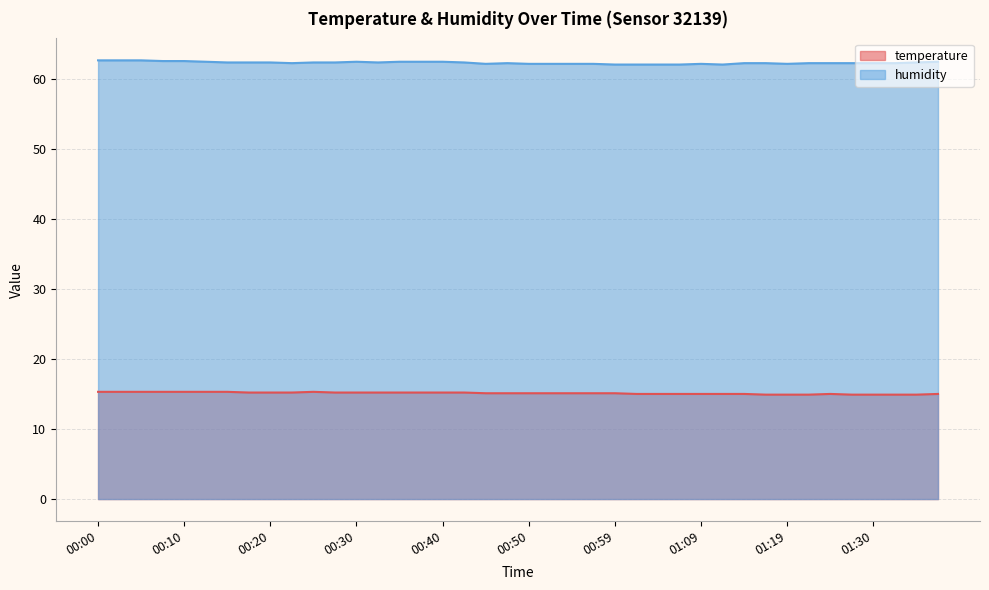

What are all the series names shown in the legend?

temperature, humidity